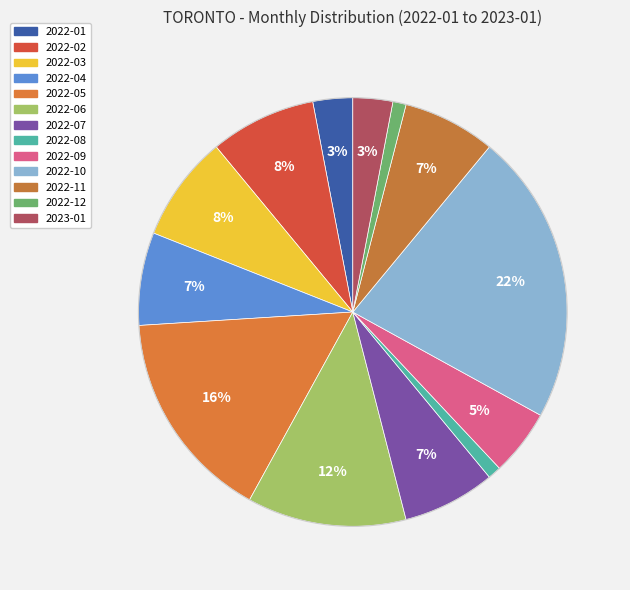

How many segments does this pie chart have?

13